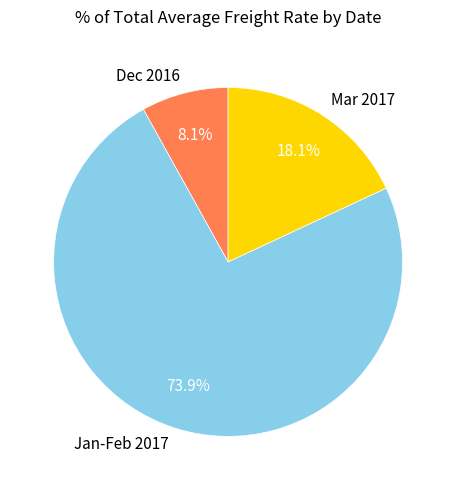

Which category accounts for the majority?

Jan-Feb 2017